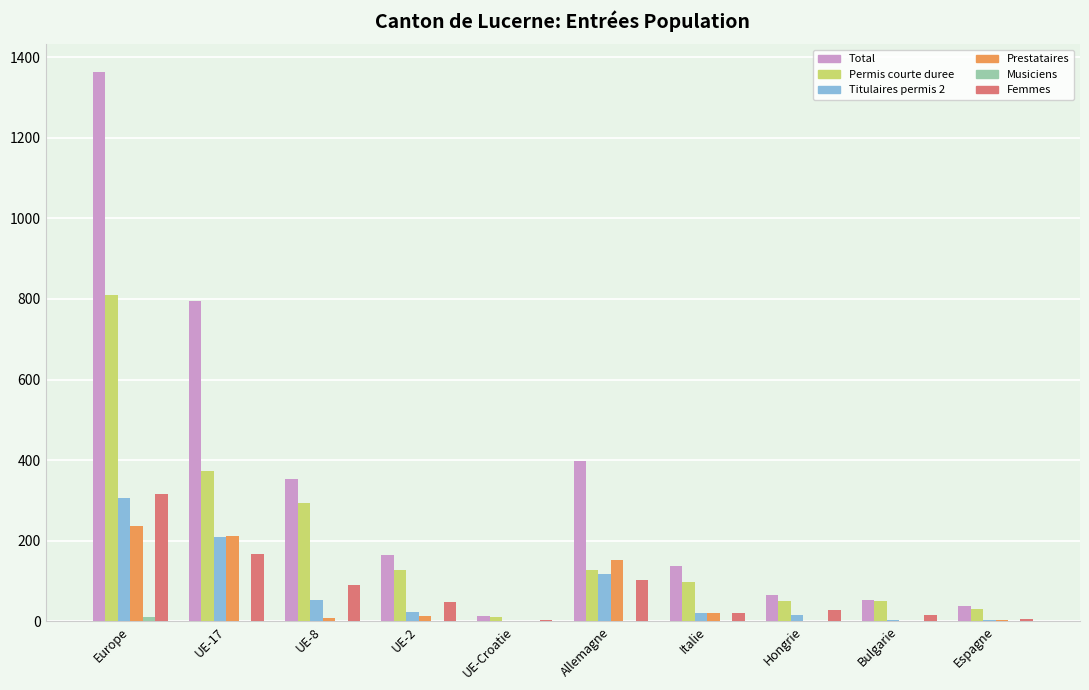

What is the sum of all Femmes values?

791